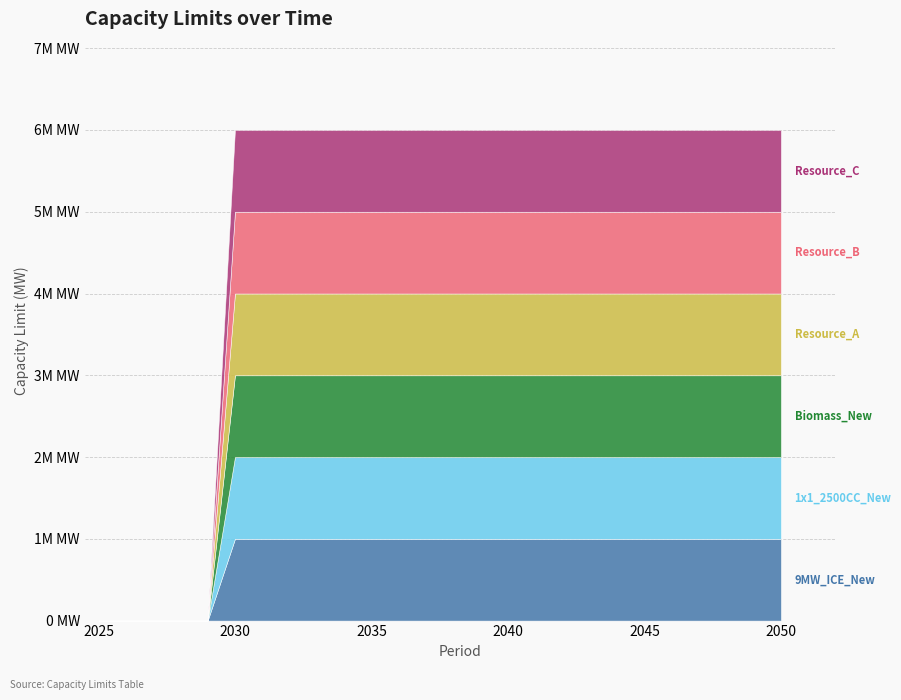

Which series has the largest range (max minus min)?

9MW_ICE_New